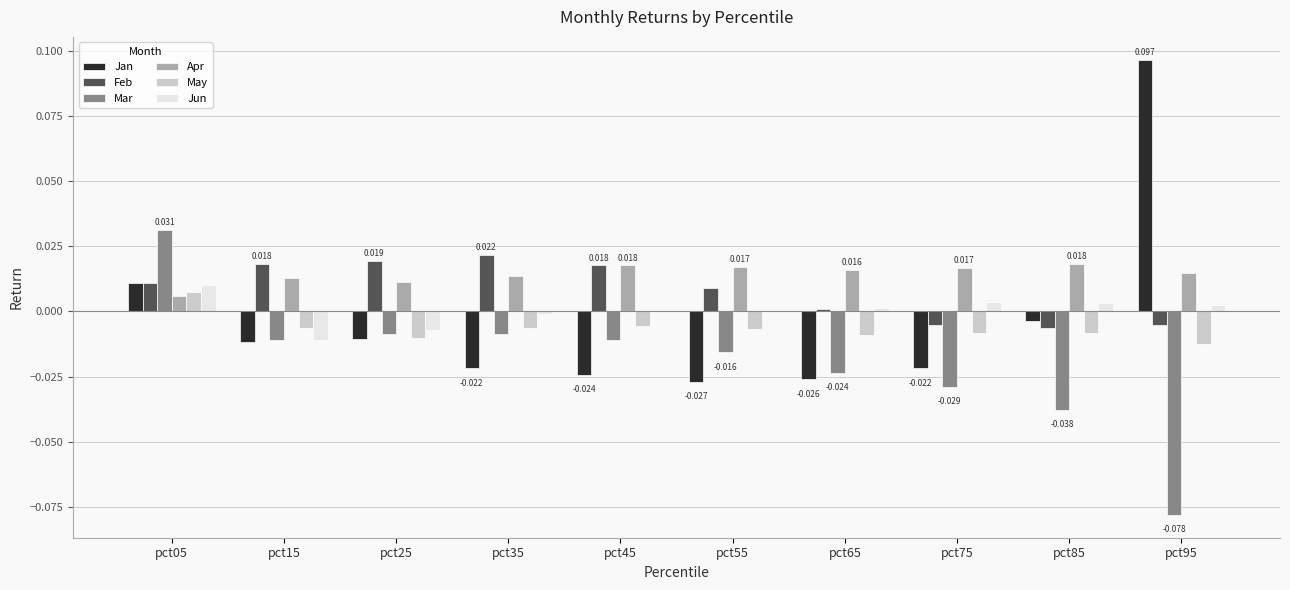

Is the value of Mar at pct25 greater than the value of Apr at pct85?

No